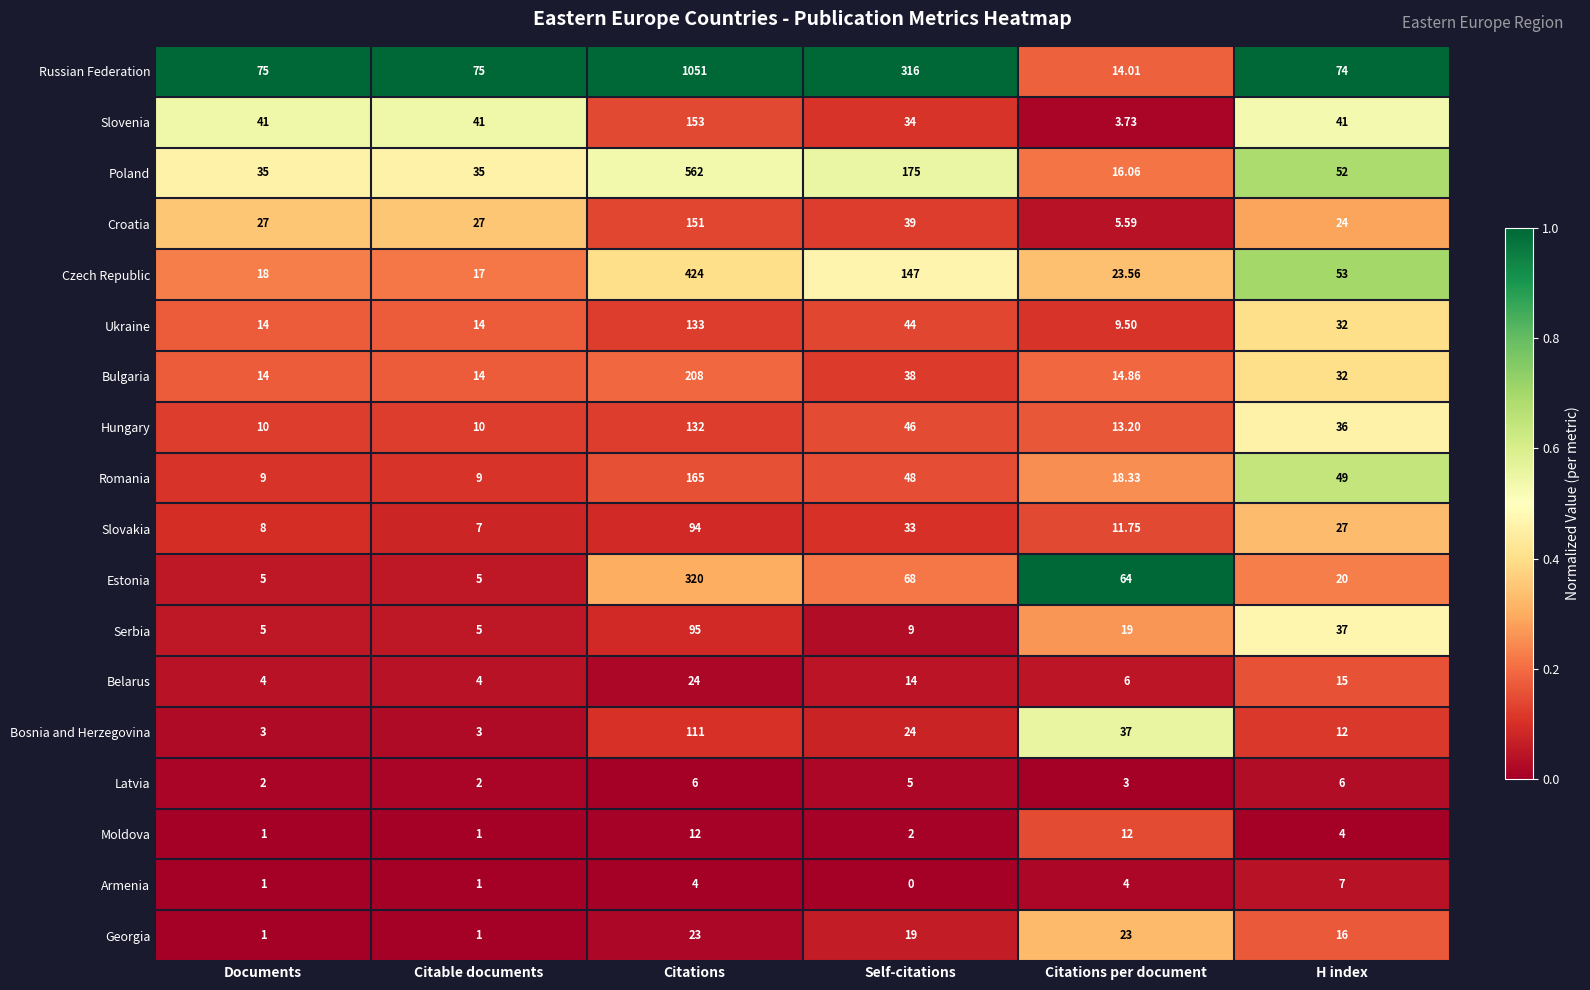

Which series changed the most between Self-citations and Citations per document?

Russian Federation